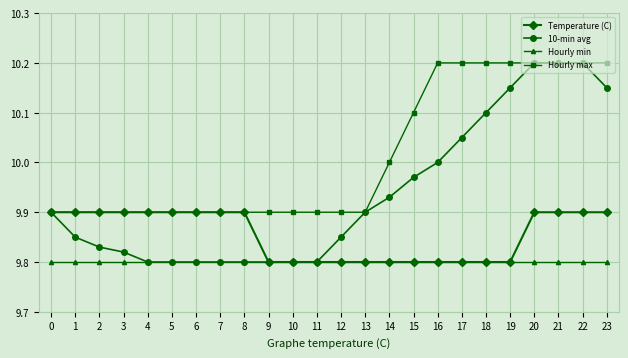

Which series has the largest range (max minus min)?

10-min avg